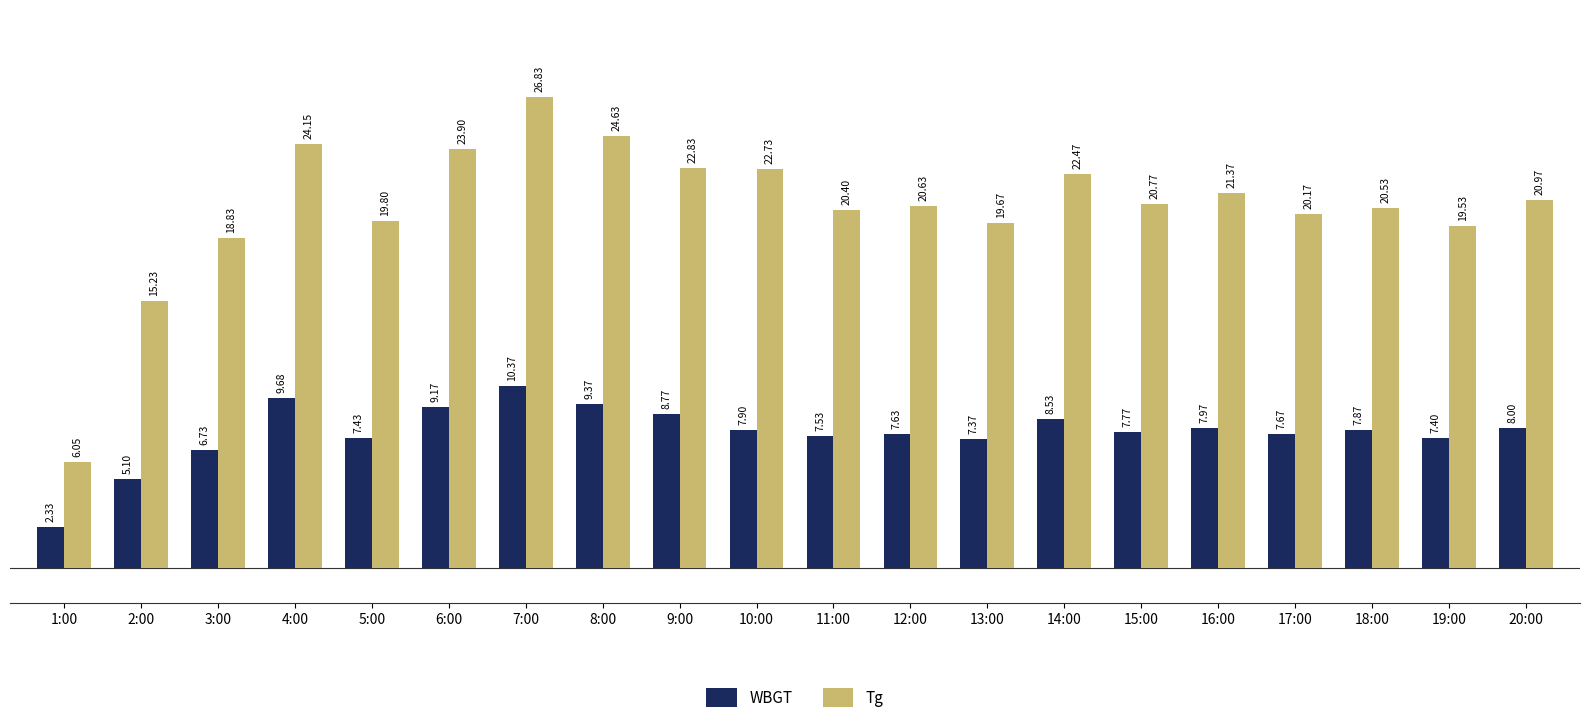

Which series has the largest total across all categories?

Tg